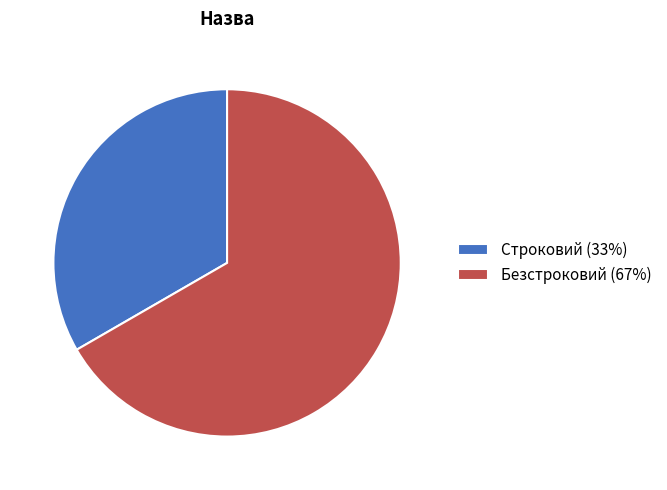

Combined, do Безстроковий (67%) and Строковий (33%) account for over 50%?

Yes